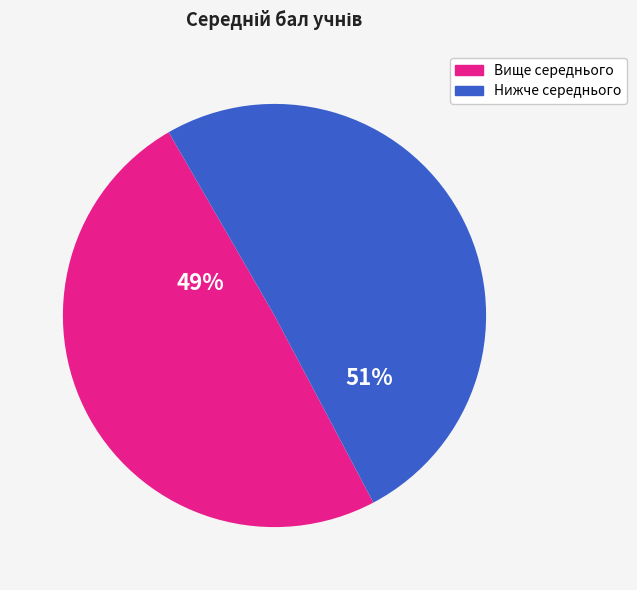

Is there a majority slice in this chart?

Yes